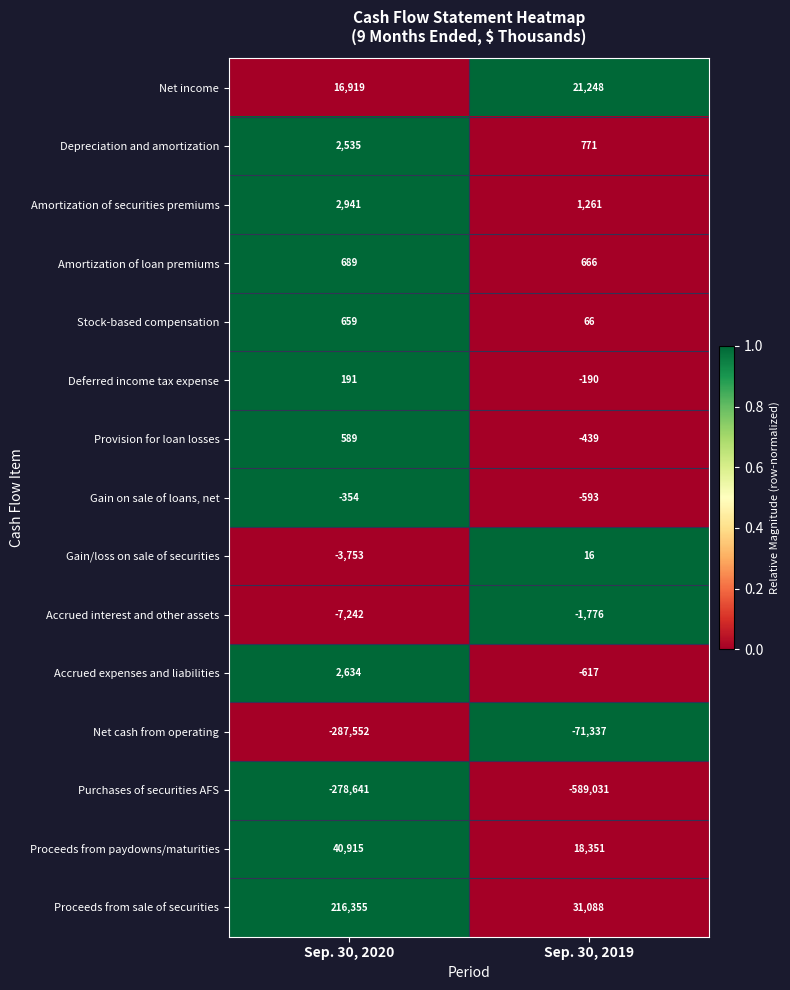

How many categories are shown in the chart?

2